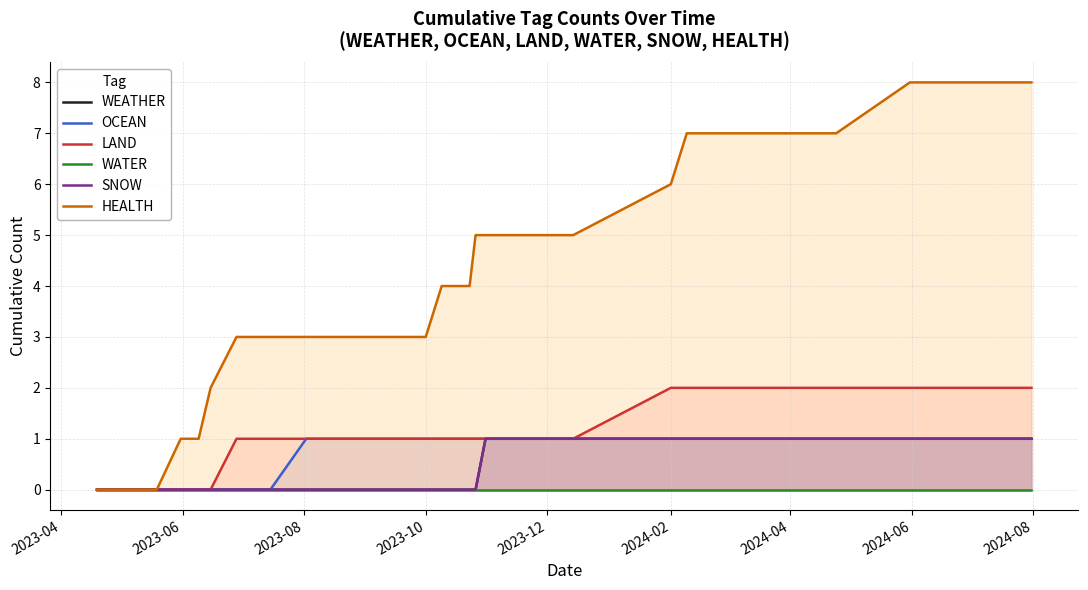

Which category has the lowest value in the WEATHER series?

2023-04